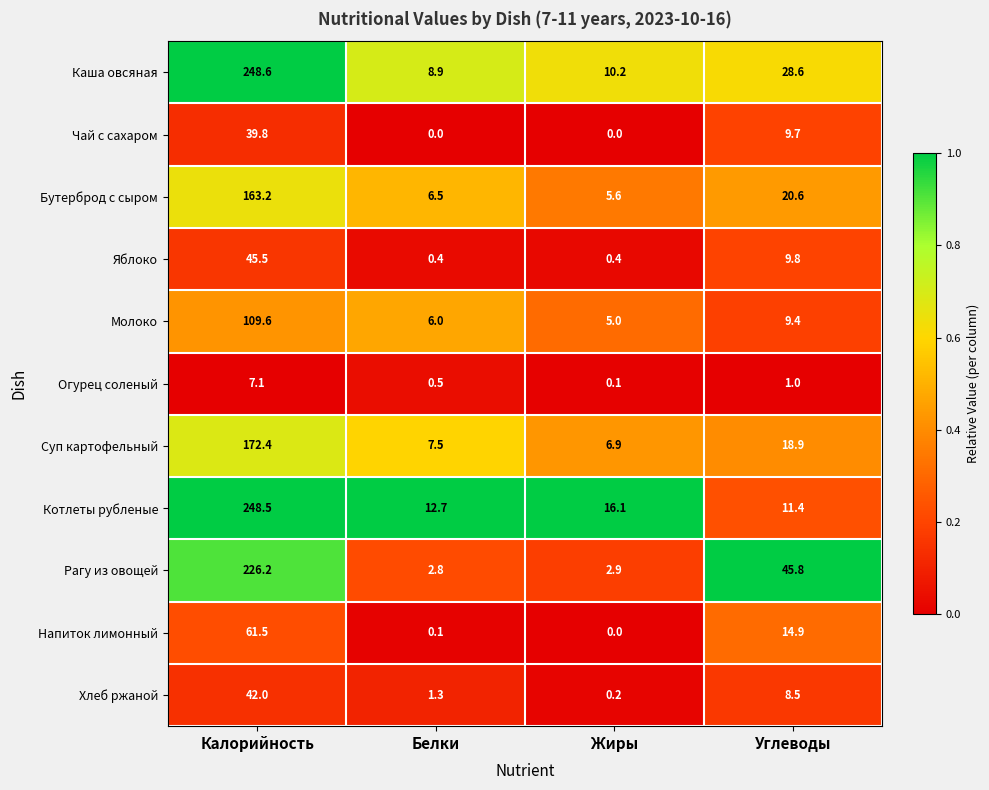

What is the highest value of the Каша овсяная series?

248.6